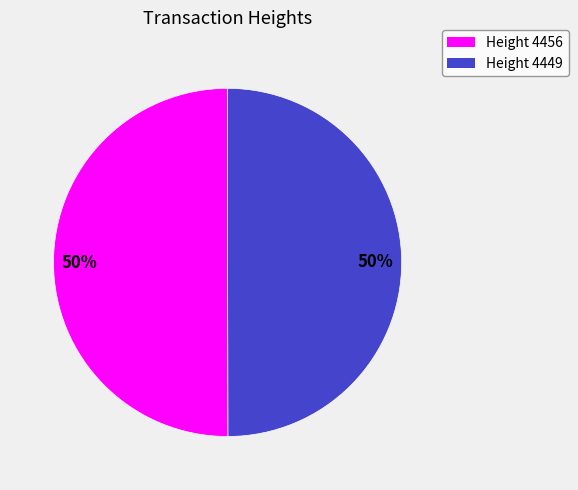

Is it true that Height 4456 is 50% of the pie?

True